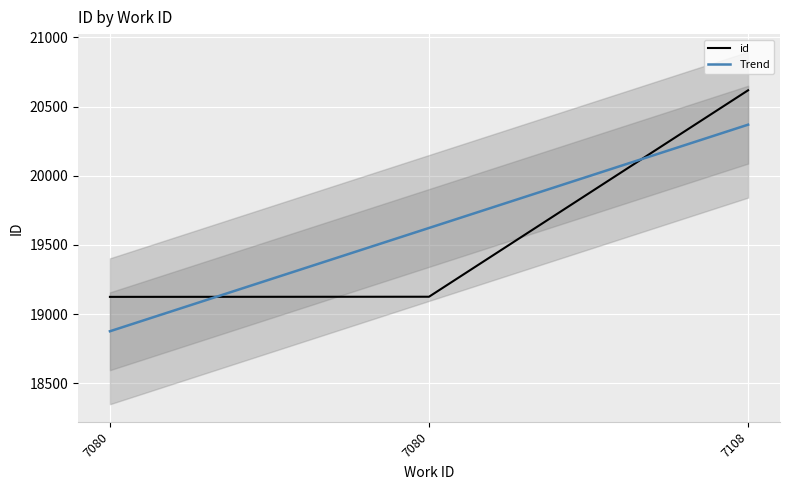

Rank the categories by value from highest to lowest.

7108, 7080, 7080